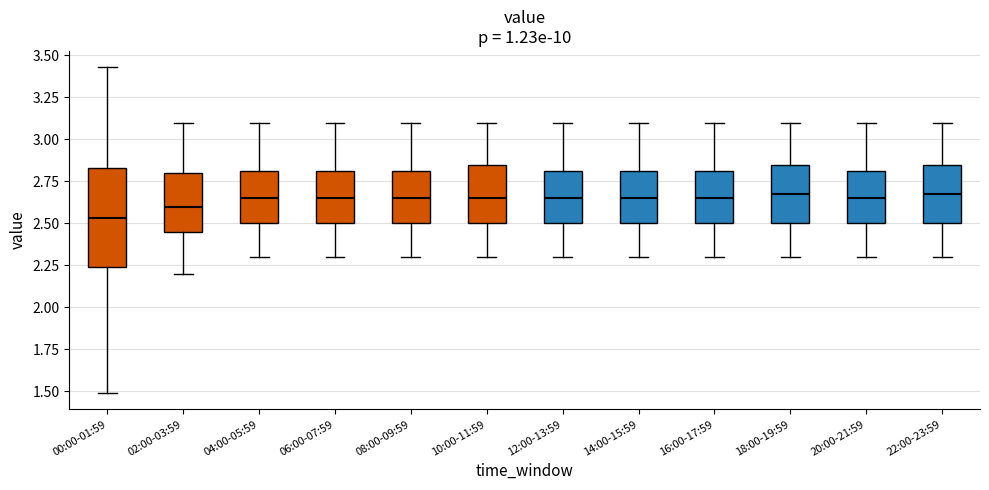

Comparing the boxes themselves (not the whiskers), which one is the tallest?

00:00-01:59